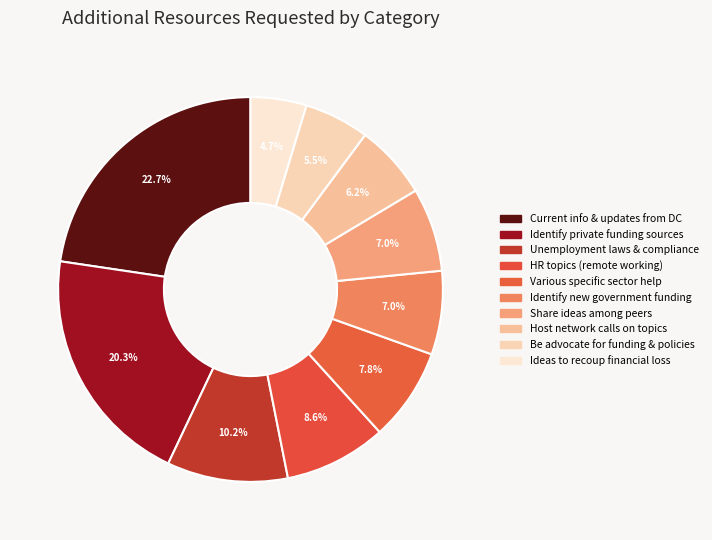

Is there a majority slice in this chart?

No